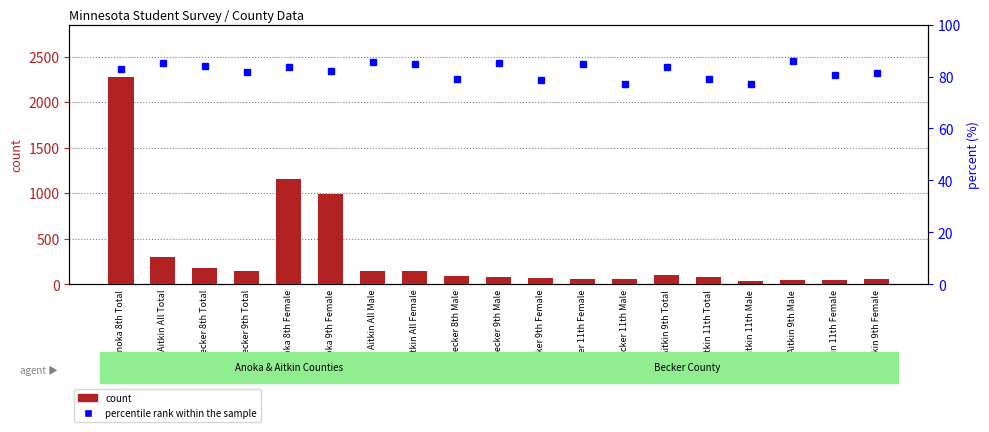

List the series in order of their overall mean, highest first.

count, percentile rank within the sample